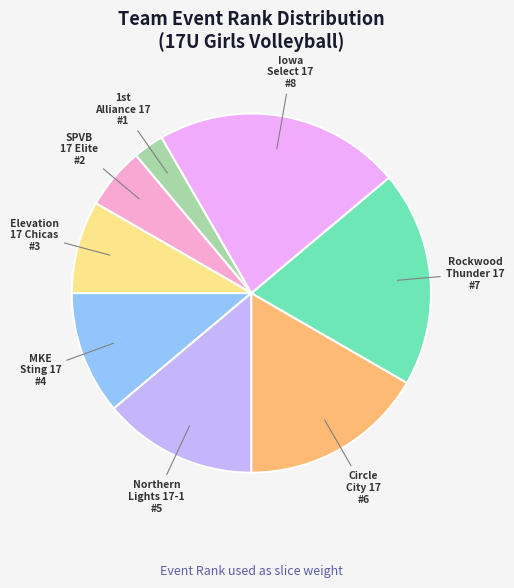

Does any single category account for the majority?

No